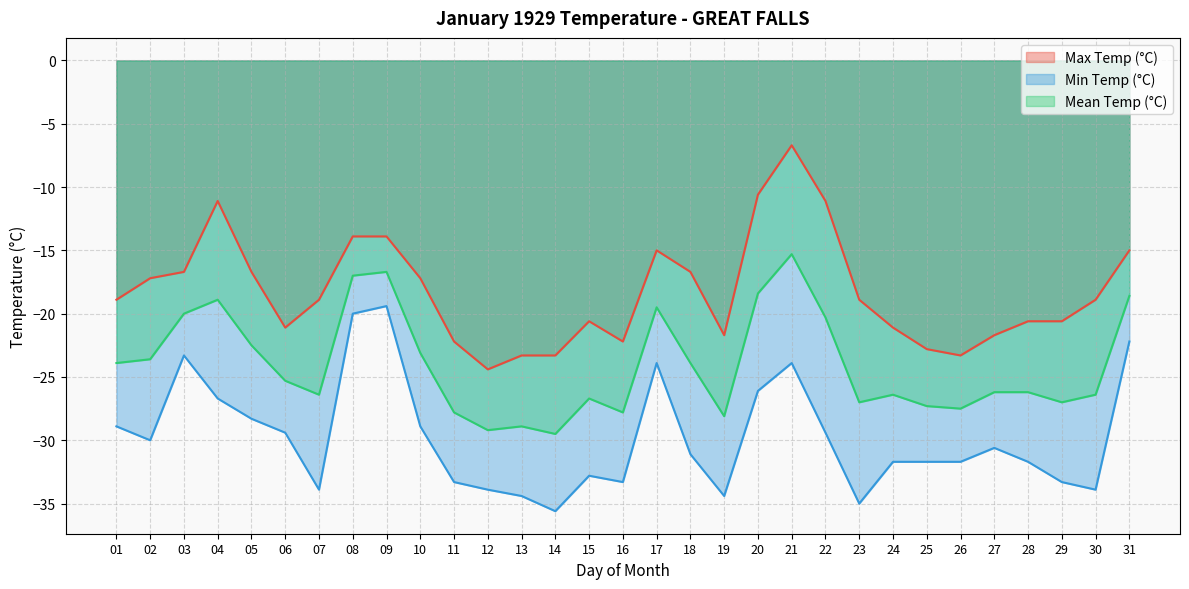

True or false: Max Temp (°C) and Min Temp (°C) cross at least once.

False